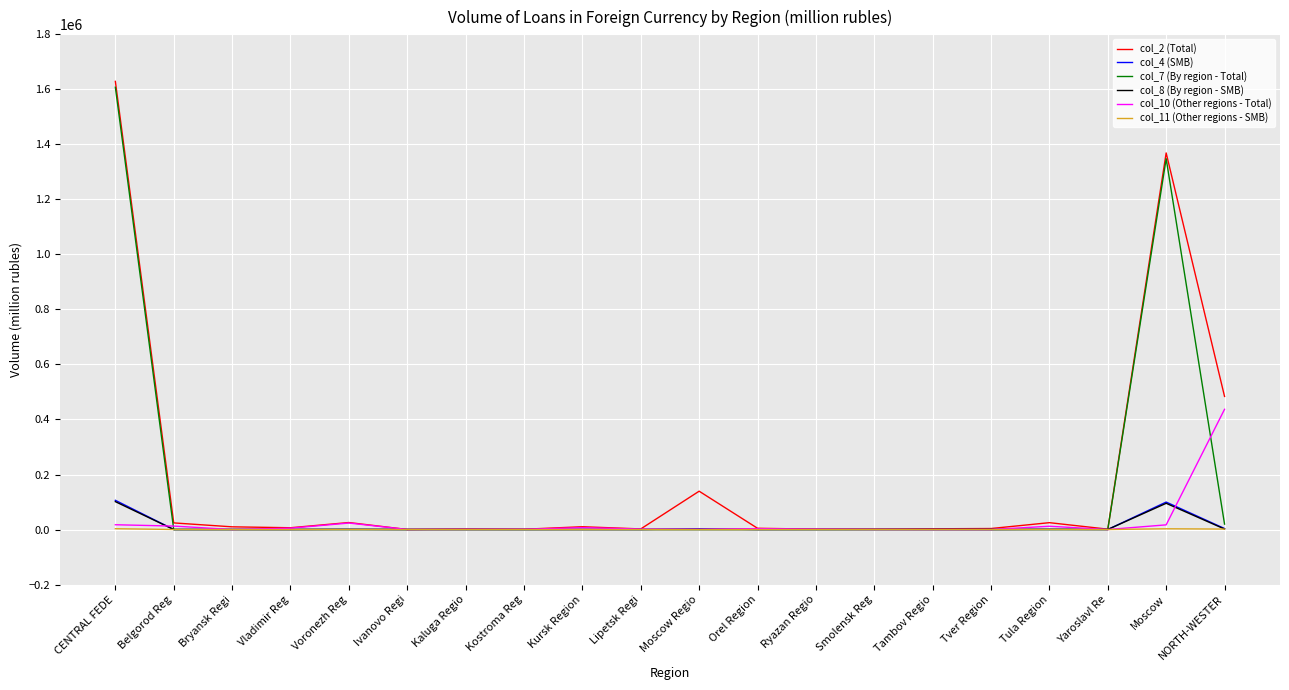

At which category is the sum across all series the highest?

CENTRAL FEDE